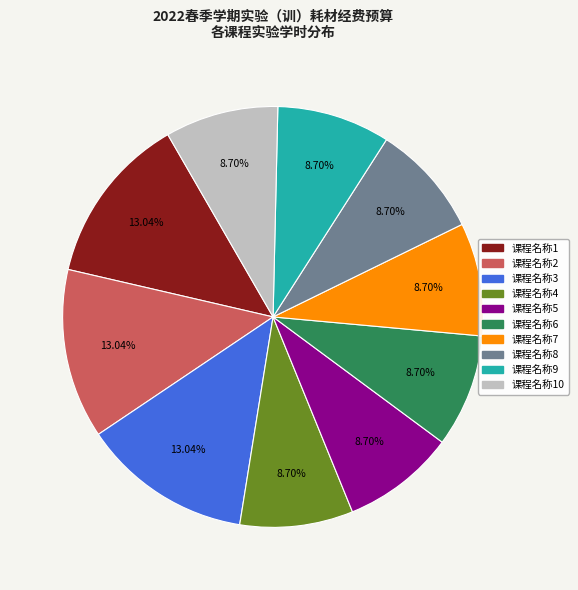

Is there any slice that represents more than half of the pie?

No